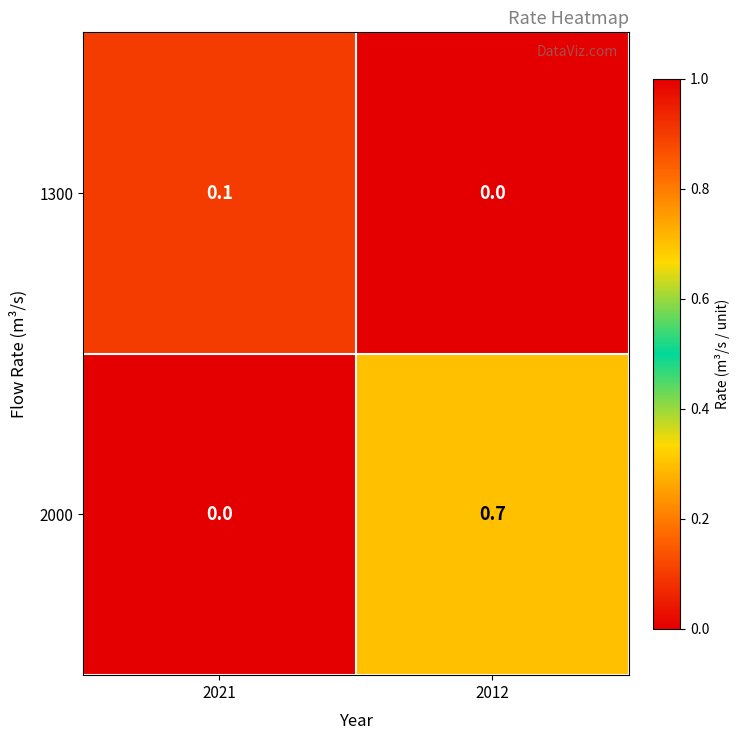

What is the maximum value shown in the chart?

0.7